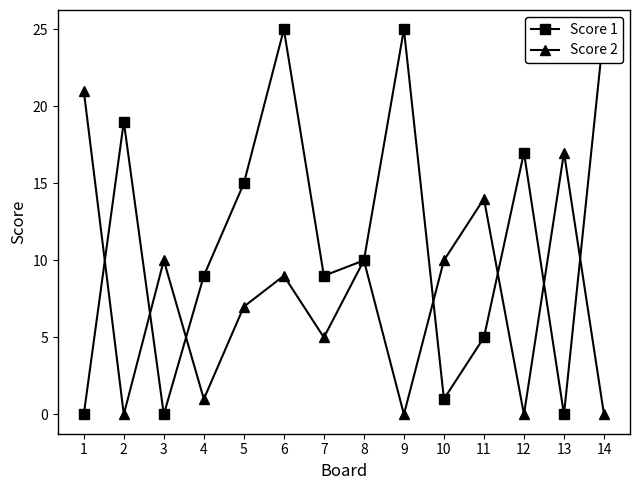

Reading left to right, list all the values displayed in this chart.

Score 1: 1=0	2=19	3=0	4=9	5=15	6=25	7=9	8=10	9=25	10=1	11=5	12=17	13=0	14=25
Score 2: 1=21	2=0	3=10	4=1	5=7	6=9	7=5	8=10	9=0	10=10	11=14	12=0	13=17	14=0